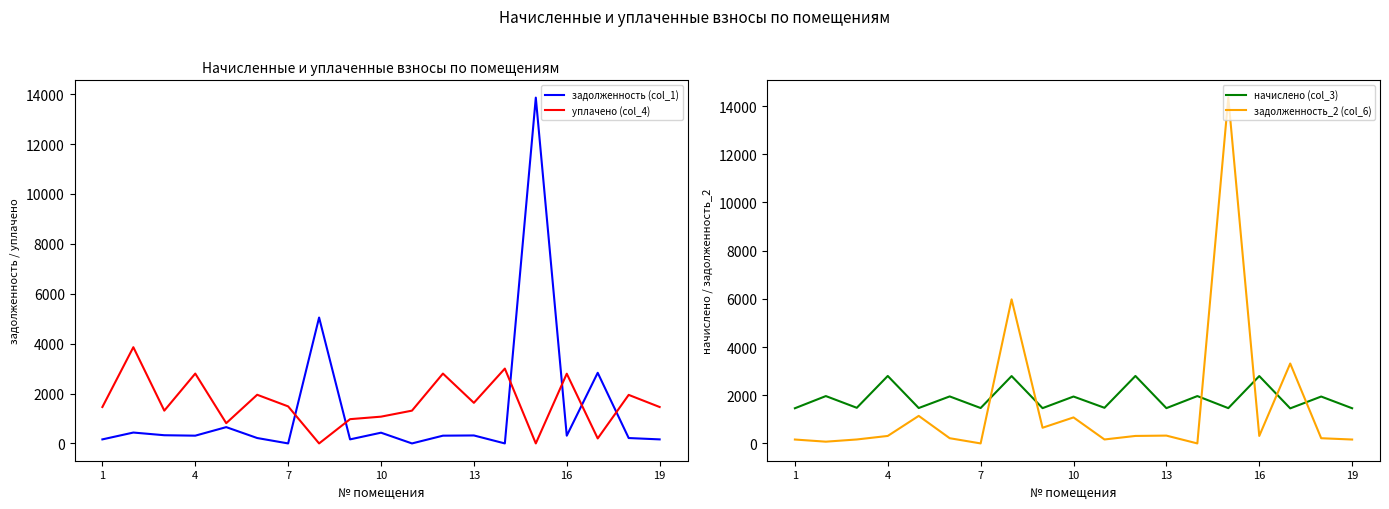

The value of начислено (col_3) at 10 is 3019.9. True or false?

False